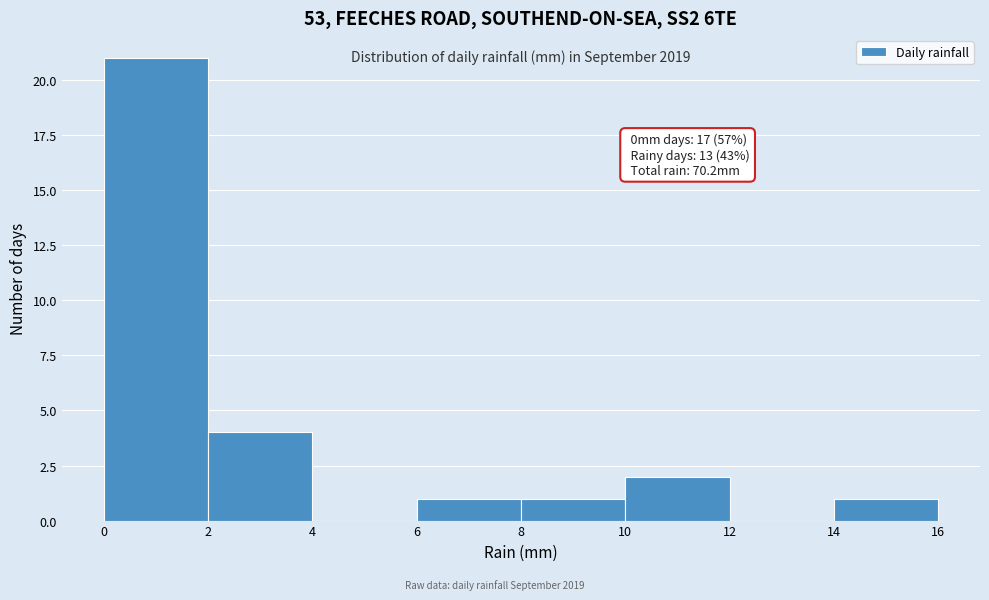

Which range on the x-axis has the tallest bar?

0 to 2